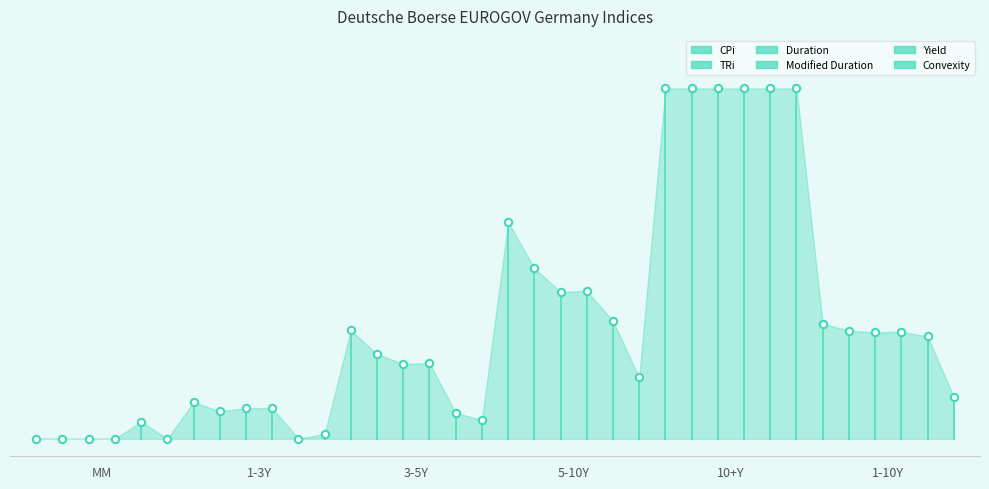

At which category is the sum across all series the highest?

10+Y